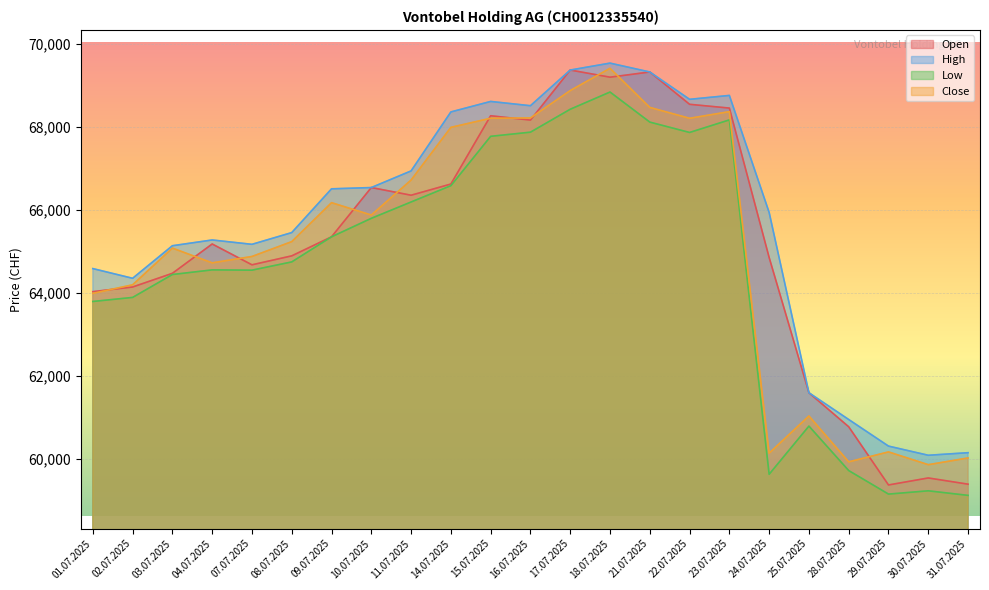

True or false: High and Low cross at least once.

False